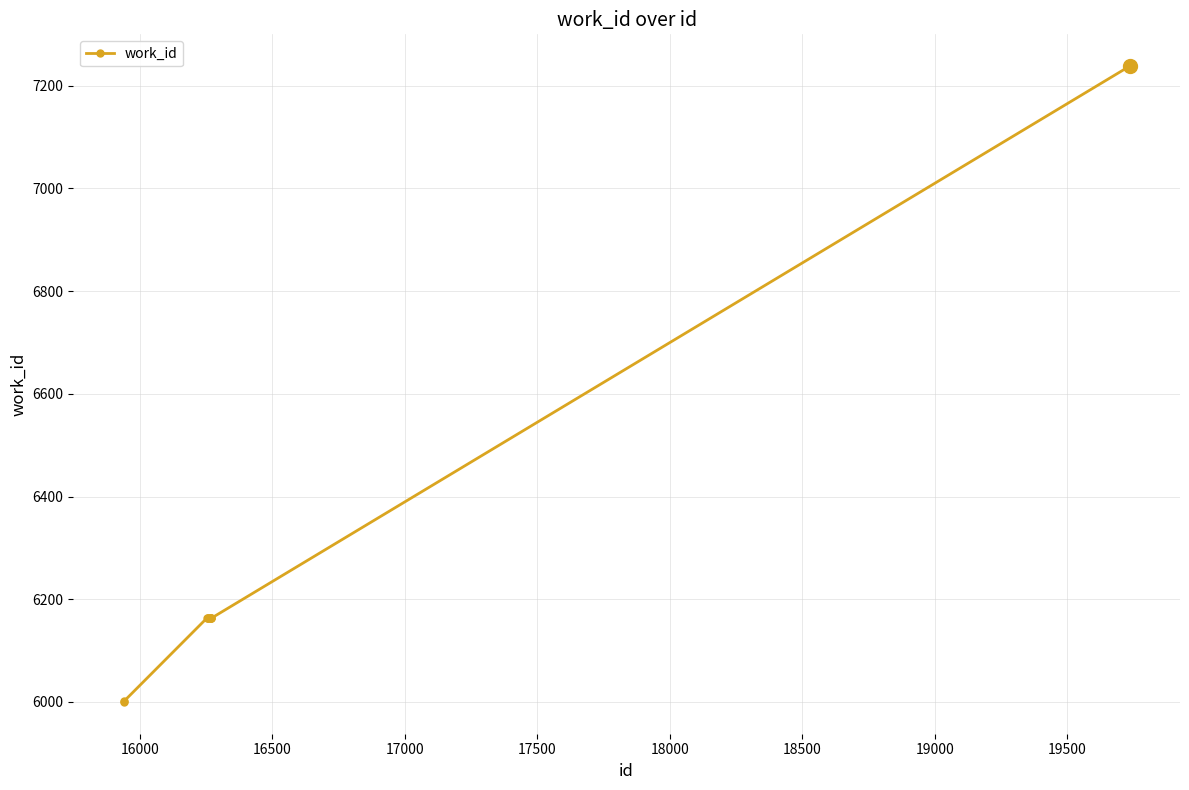

What is the greatest value displayed?

7238